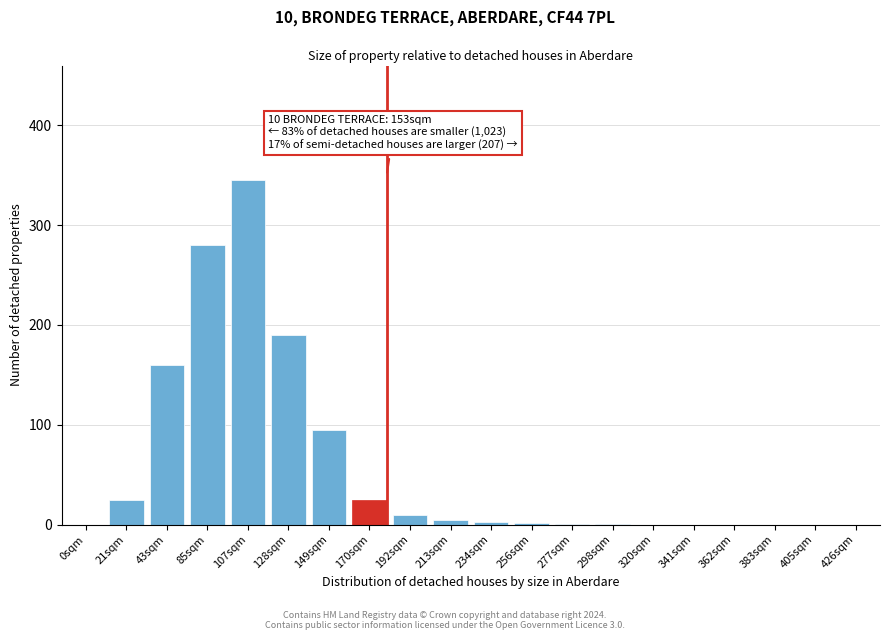

True or false: the data shows 5 at 213sqm.

True